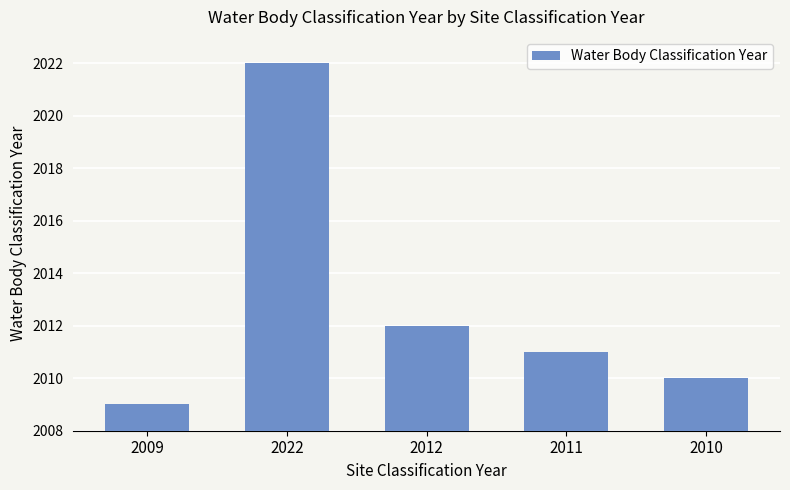

Approximately how many times larger is the value at 2022 compared to 2009?

1.0